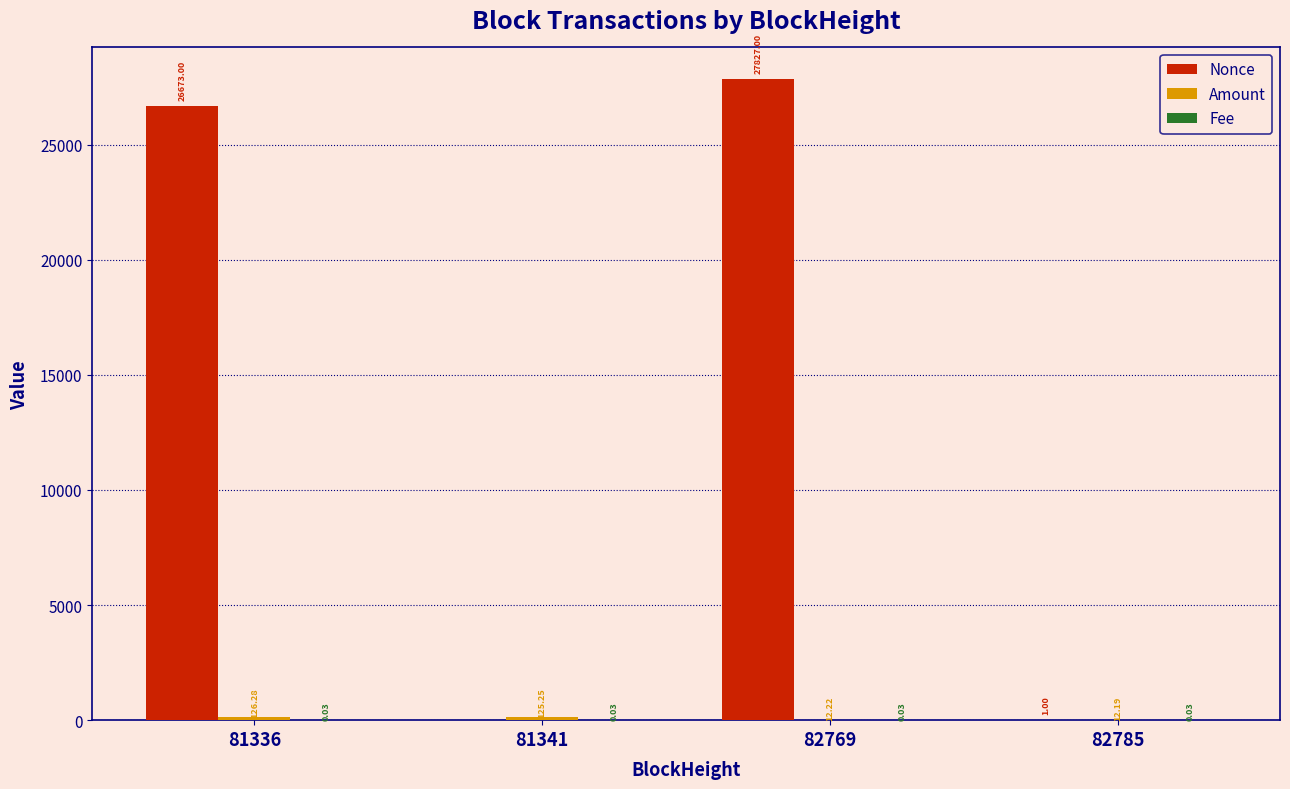

Between 81336 and 82785, which series saw the biggest shift?

Nonce